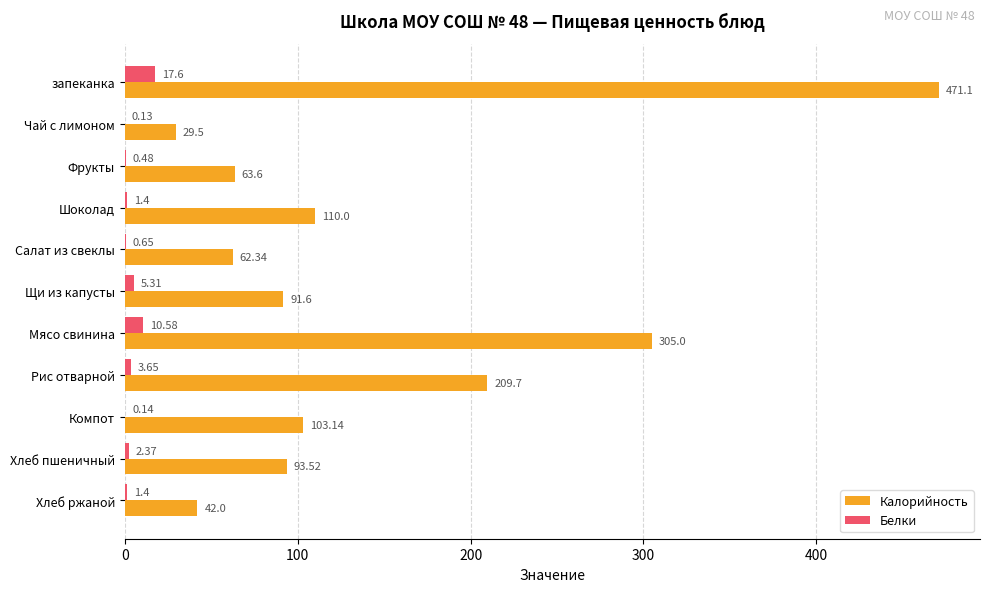

What is the sum of all Белки values?

43.7